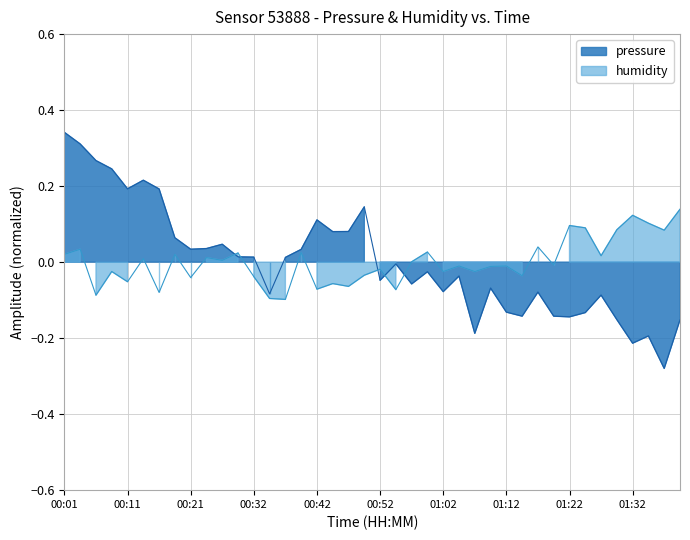

Between which two adjacent categories do humidity and pressure first intersect?

00:27 and 00:29